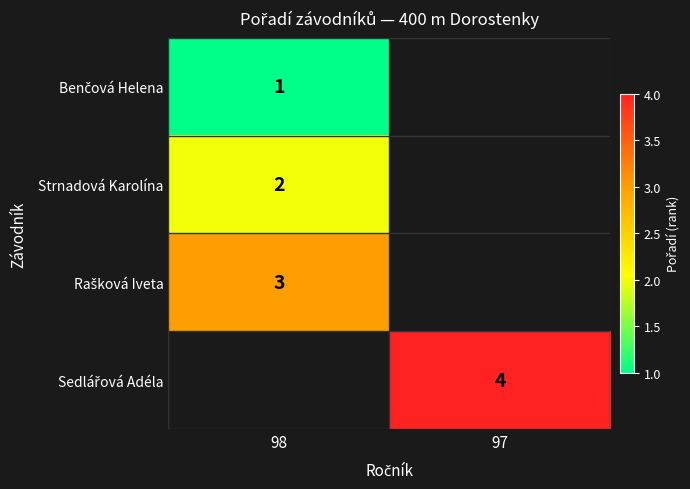

How many categories are shown in the chart?

2